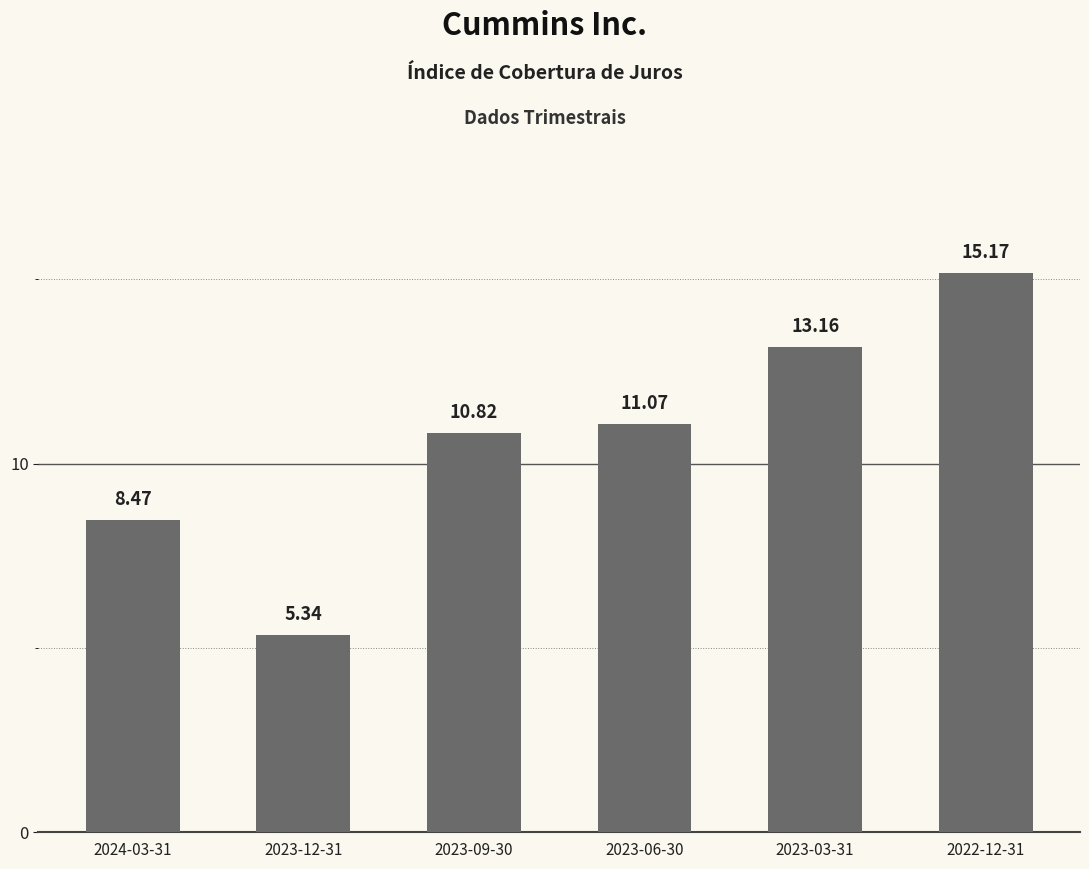

What is the difference between the second highest and second lowest values?

4.7